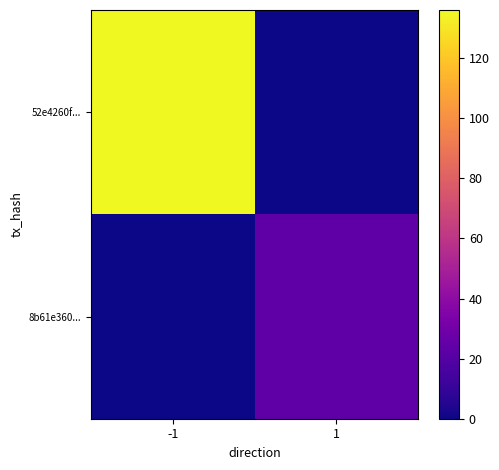

How many data points does each series have?

2